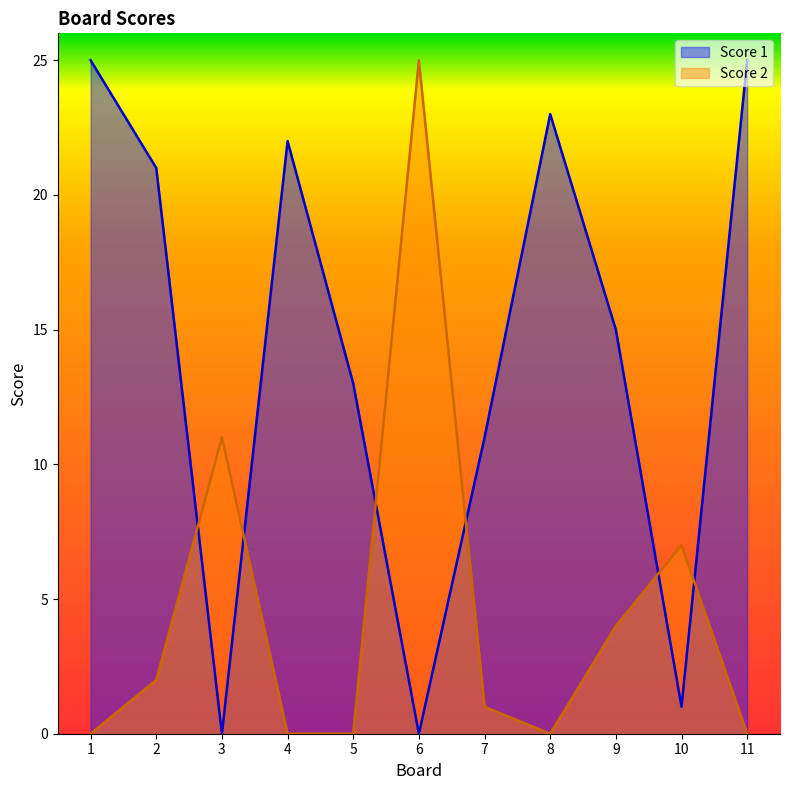

Between 3 and 6, which is larger?

3